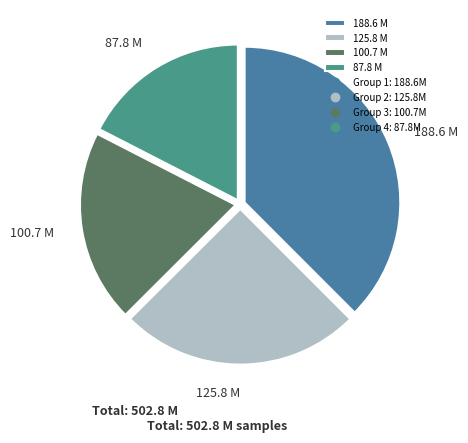

Rank the categories by value from highest to lowest.

188.6 M, 125.8 M, 100.7 M, 87.8 M